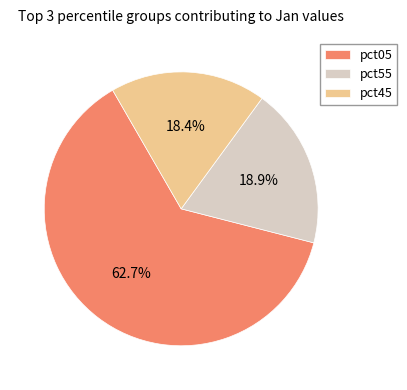

Does pct05 account for over 50% of the chart?

Yes